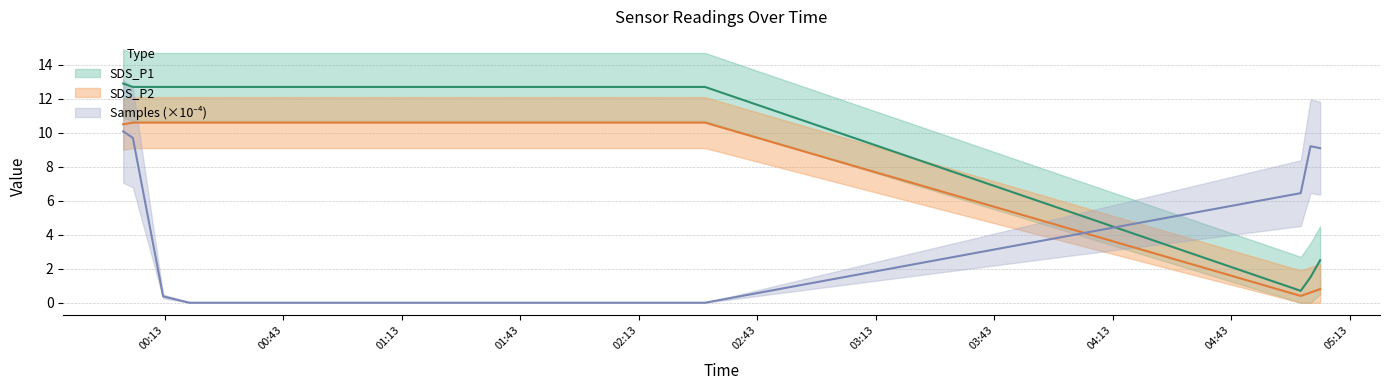

At which label does SDS_P2 first exceed 10?

00:02